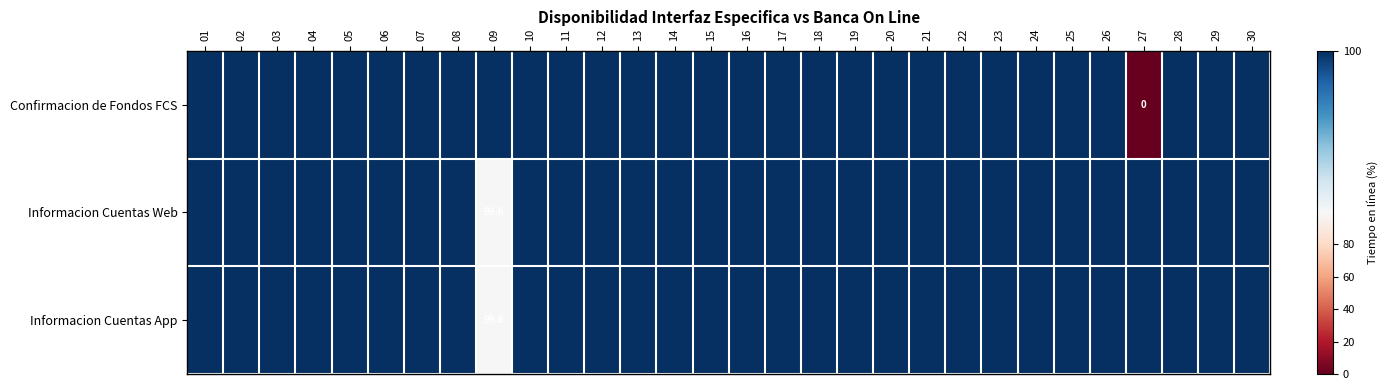

At which label does Informacion Cuentas App reach its minimum?

09